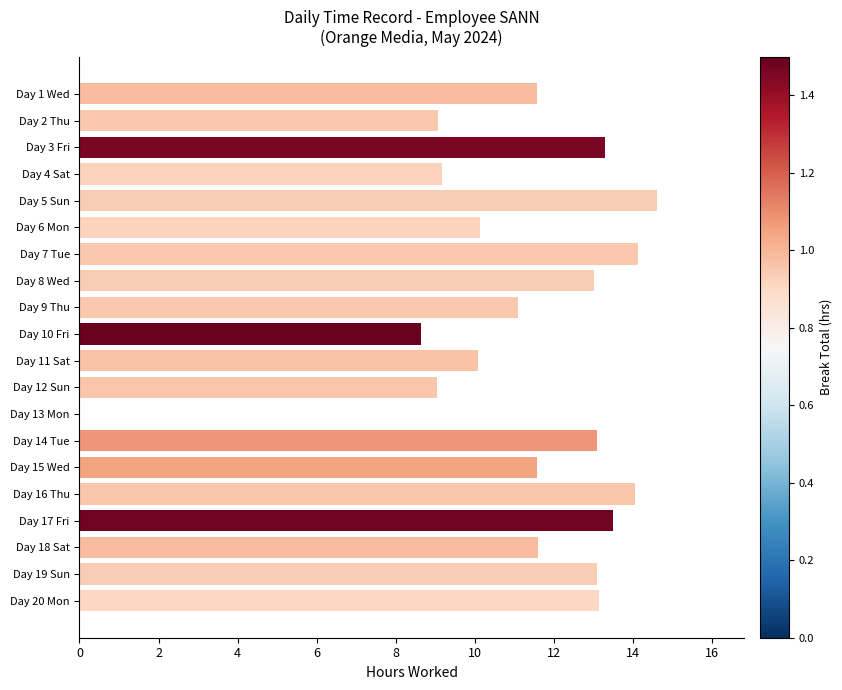

What is the change in value from Day 10 Fri to Day 13 Mon?

-8.6